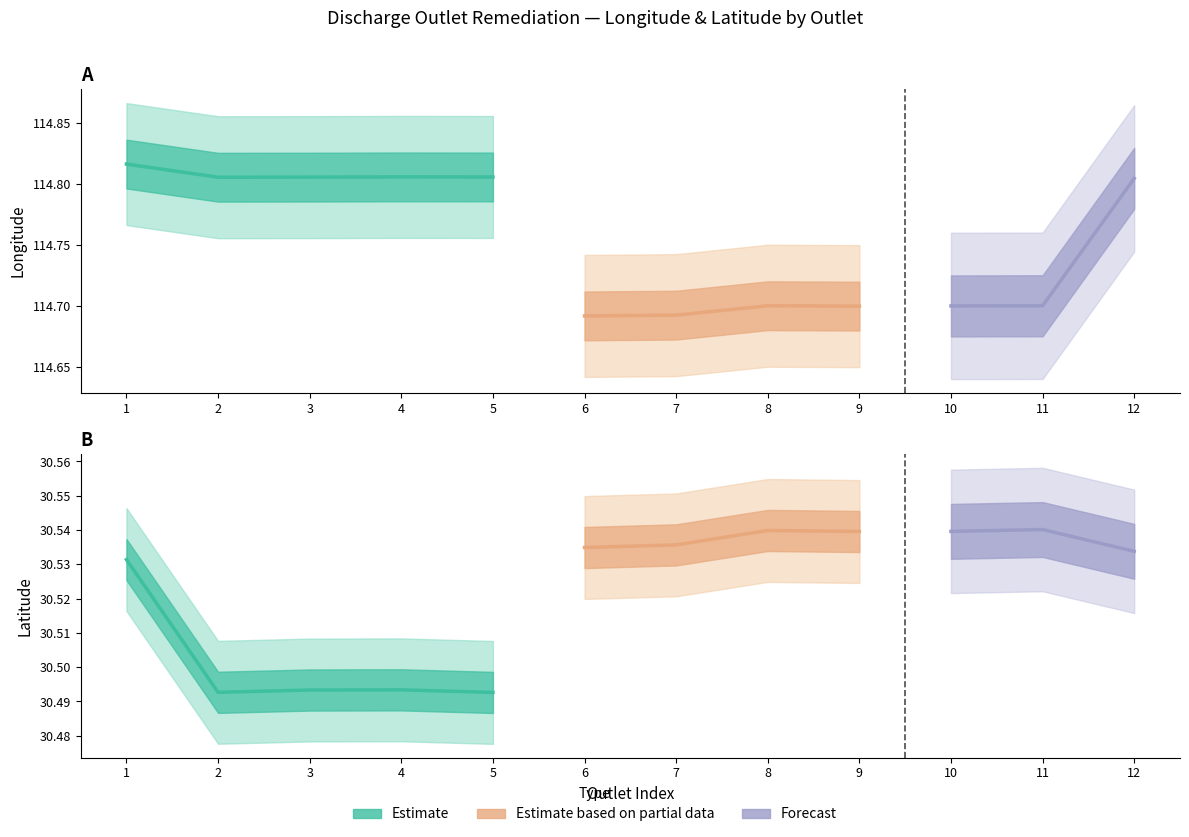

Where is the first local minimum for latitude?

2